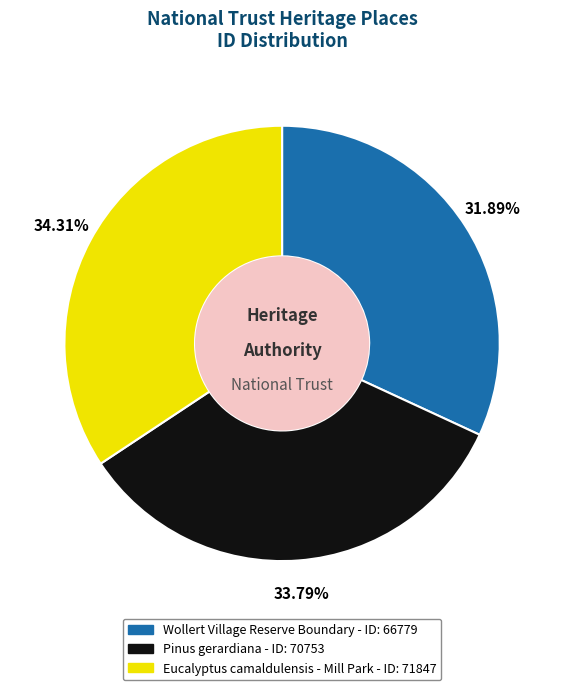

Is it true that Pinus gerardiana is 26% of the pie?

False